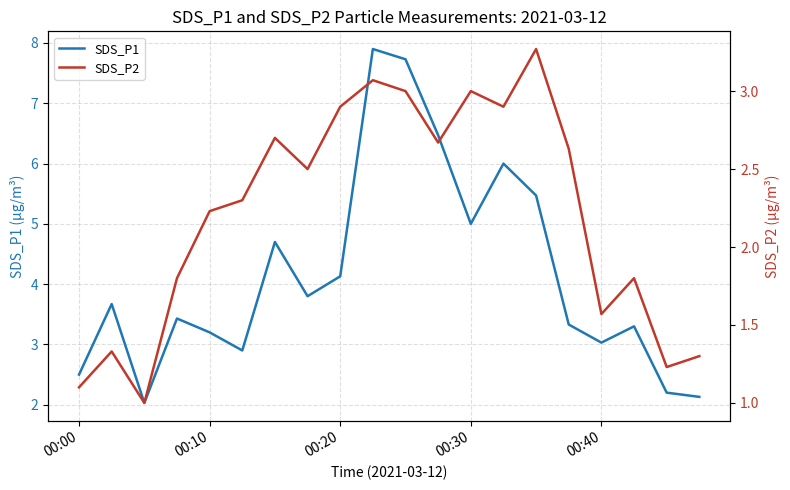

Where is SDS_P1 nearest to the value 4?

00:20